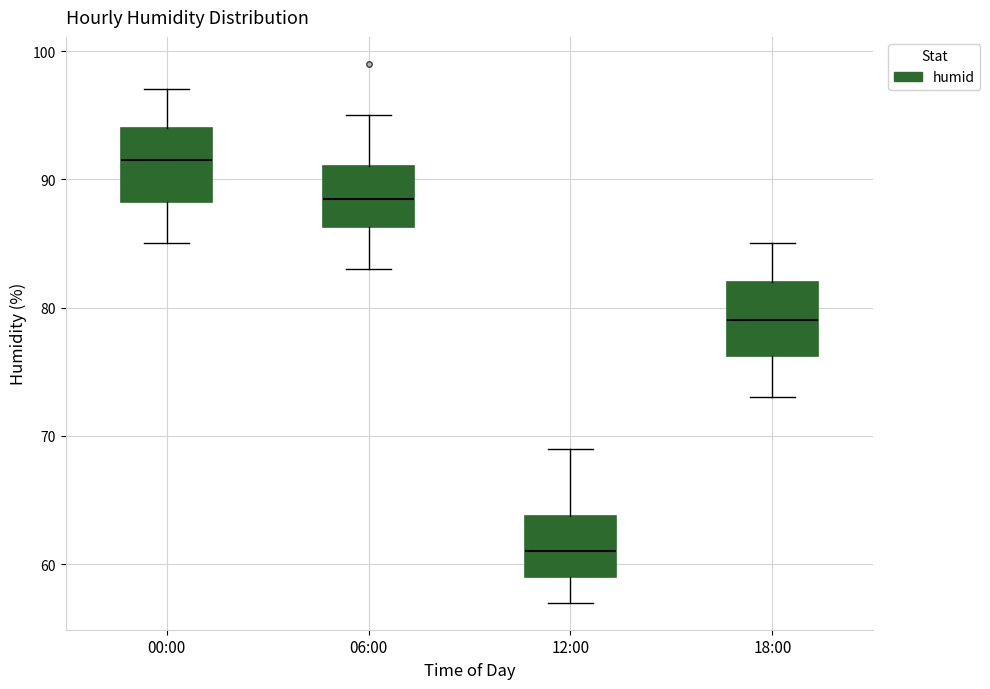

Reading left to right, read every box against the y-axis: the position of its median line, the range the box covers, and the ends of its whiskers. The values are not printed on the chart, so give them approximately, as read against the axis.

00:00: median 92, box 88 to 94, whiskers 85 to 97
06:00: median 89, box 86 to 91, whiskers 83 to 95
12:00: median 61, box 59 to 64, whiskers 57 to 69
18:00: median 79, box 76 to 82, whiskers 73 to 85